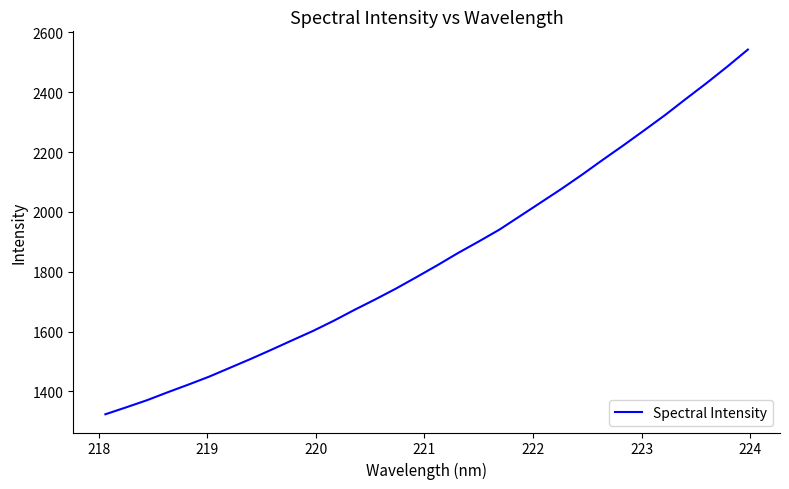

Does the chart have visible grid lines?

No